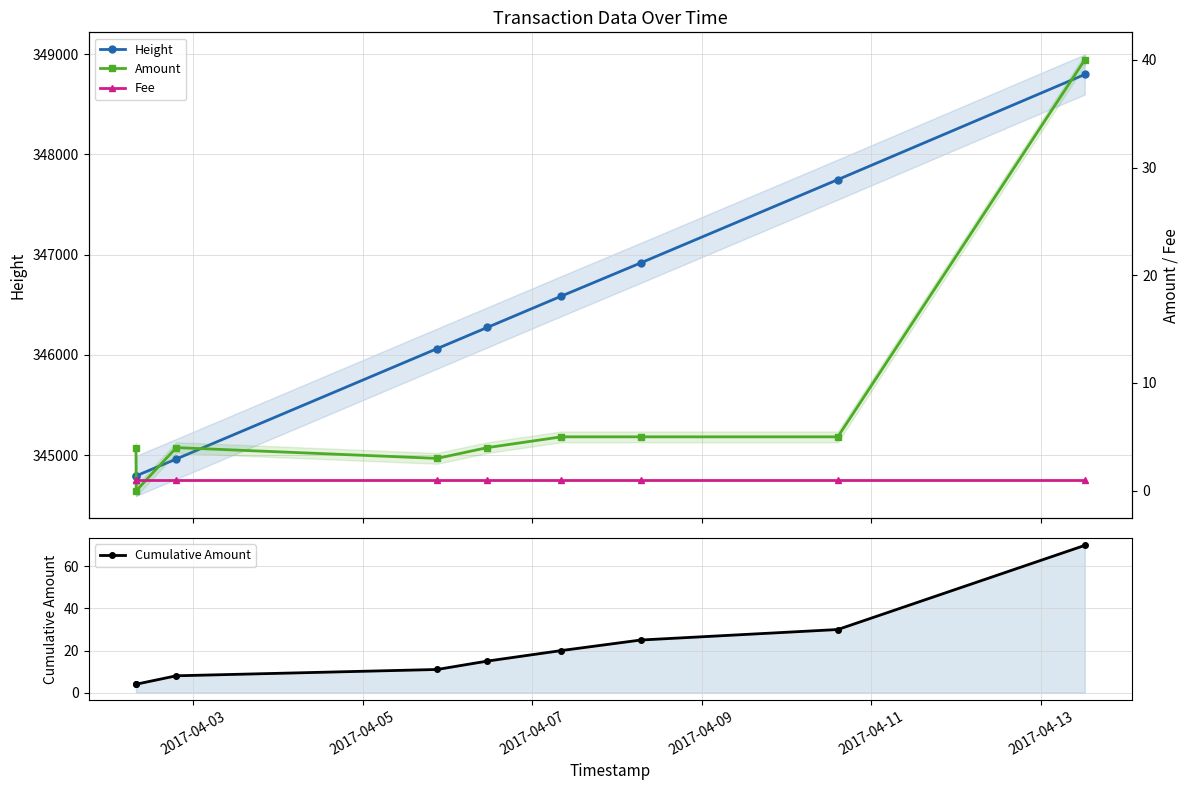

What is the sum of all Amount values?

70